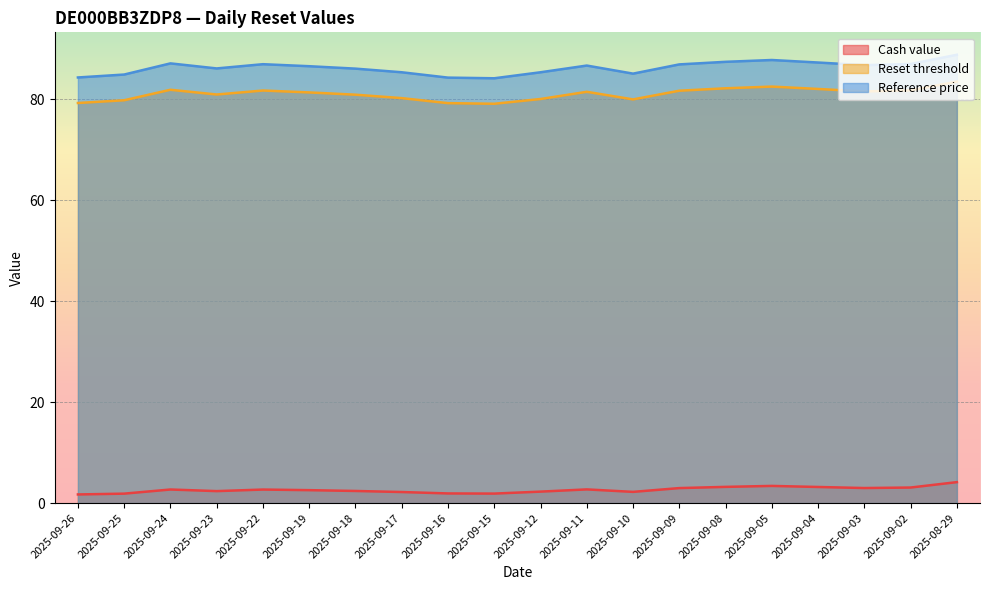

What is the average value of the Cash value series?

2.6